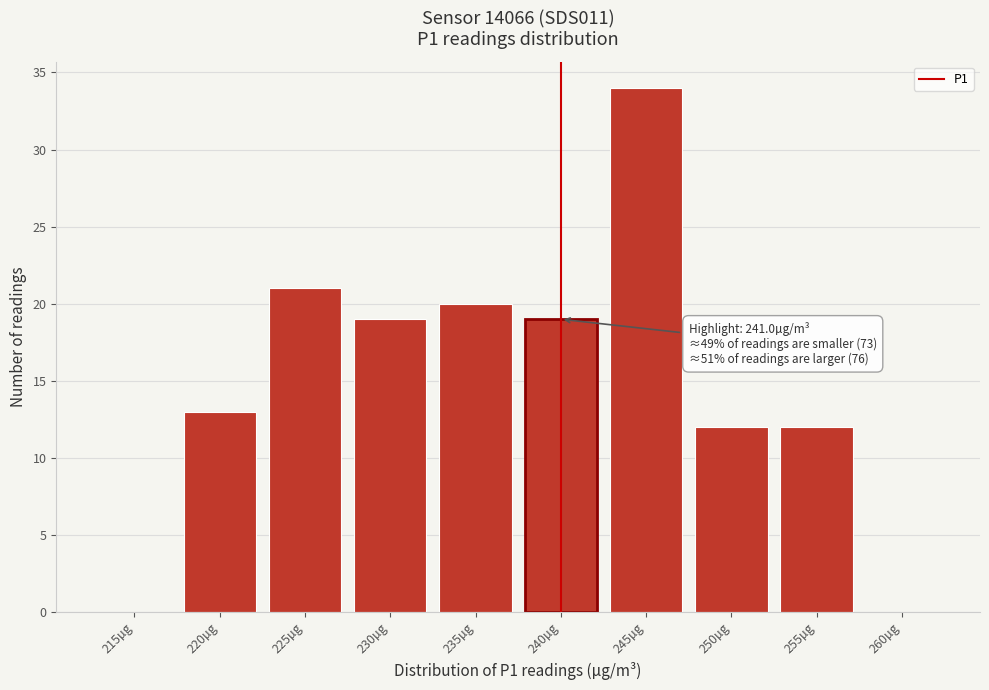

Reading left to right, what are all the values shown in this chart?

215µg=0	220µg=13	225µg=21	230µg=19	235µg=20	240µg=19	245µg=34	250µg=12	255µg=12	260µg=0